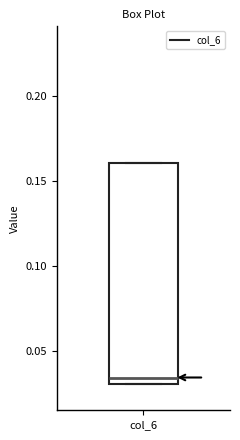

Where is the upper edge of the box for col_6 on the y-axis? The values are not printed on the chart, so give them approximately, as read against the axis.

0.160